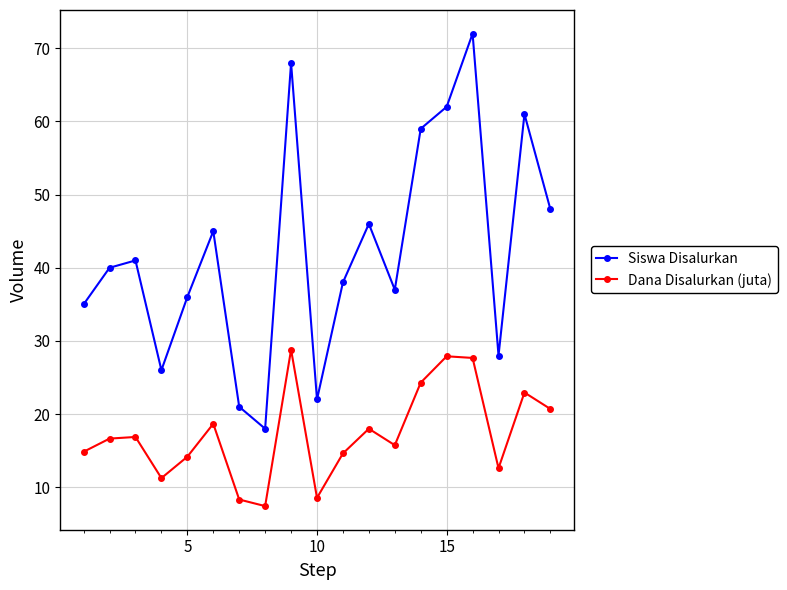

Rank the series by their average value, from lowest to highest.

Dana Disalurkan (juta), Siswa Disalurkan